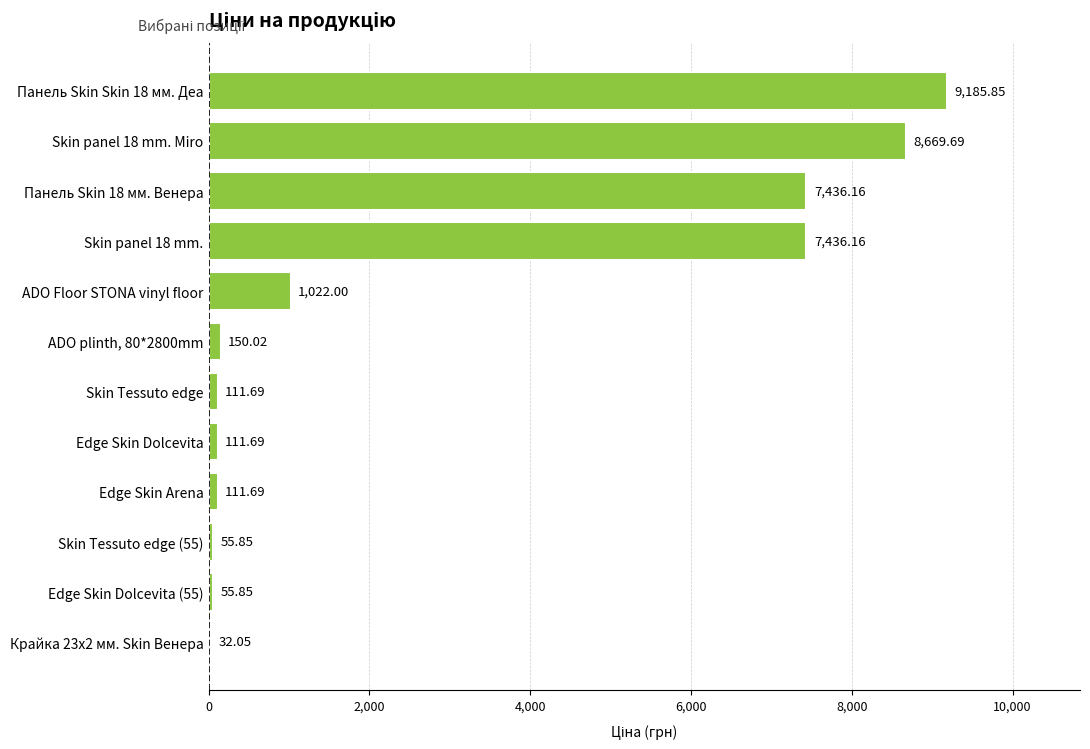

What is the sum of the values at Edge Skin Dolcevita (55) and Skin Tessuto edge?

167.5